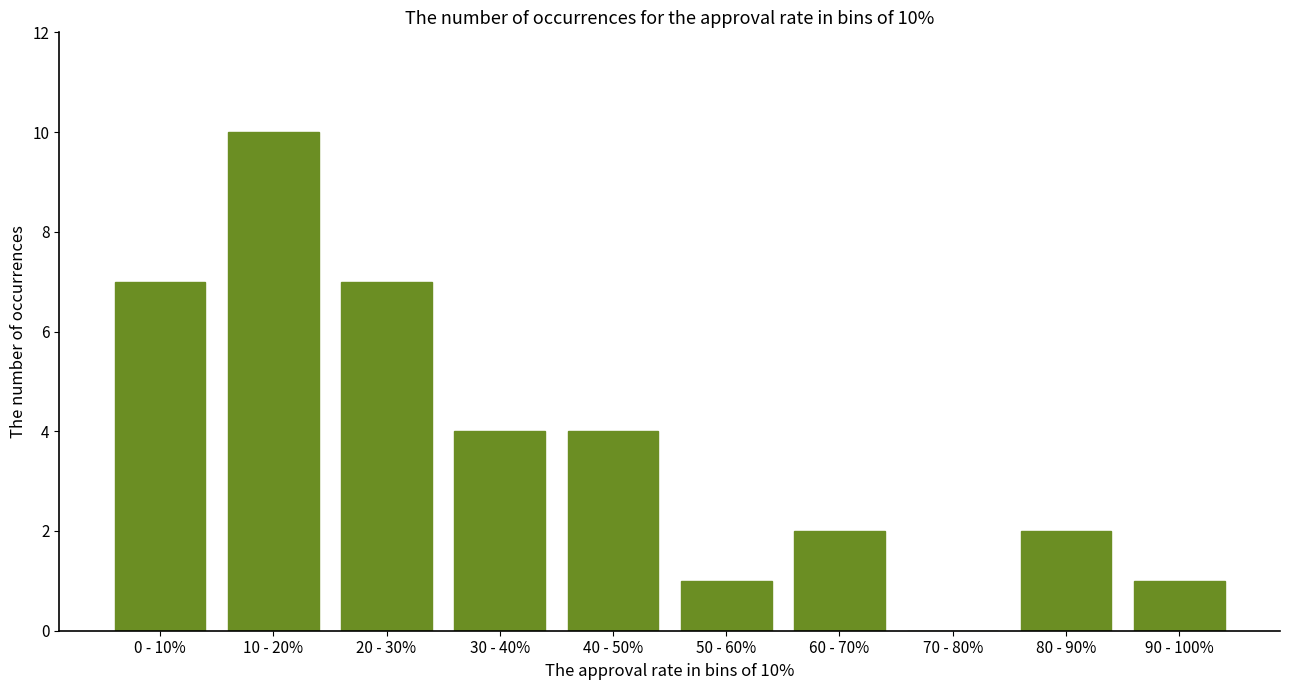

Reading left to right, transcribe all the data shown in this chart.

0 - 10%=7	10 - 20%=10	20 - 30%=7	30 - 40%=4	40 - 50%=4	50 - 60%=1	60 - 70%=2	70 - 80%=0	80 - 90%=2	90 - 100%=1